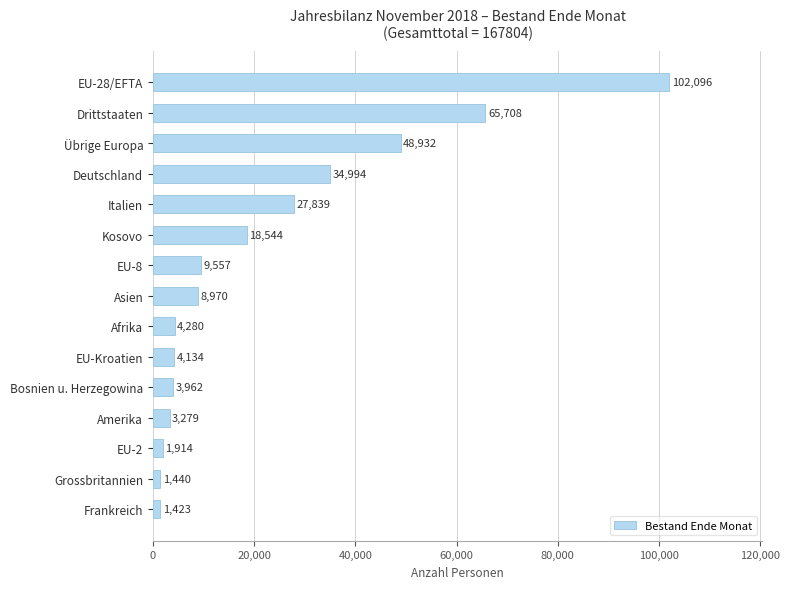

Rank the categories by value from lowest to highest.

Frankreich, Grossbritannien, EU-2, Amerika, Bosnien u. Herzegowina, EU-Kroatien, Afrika, Asien, EU-8, Kosovo, Italien, Deutschland, Übrige Europa, Drittstaaten, EU-28/EFTA